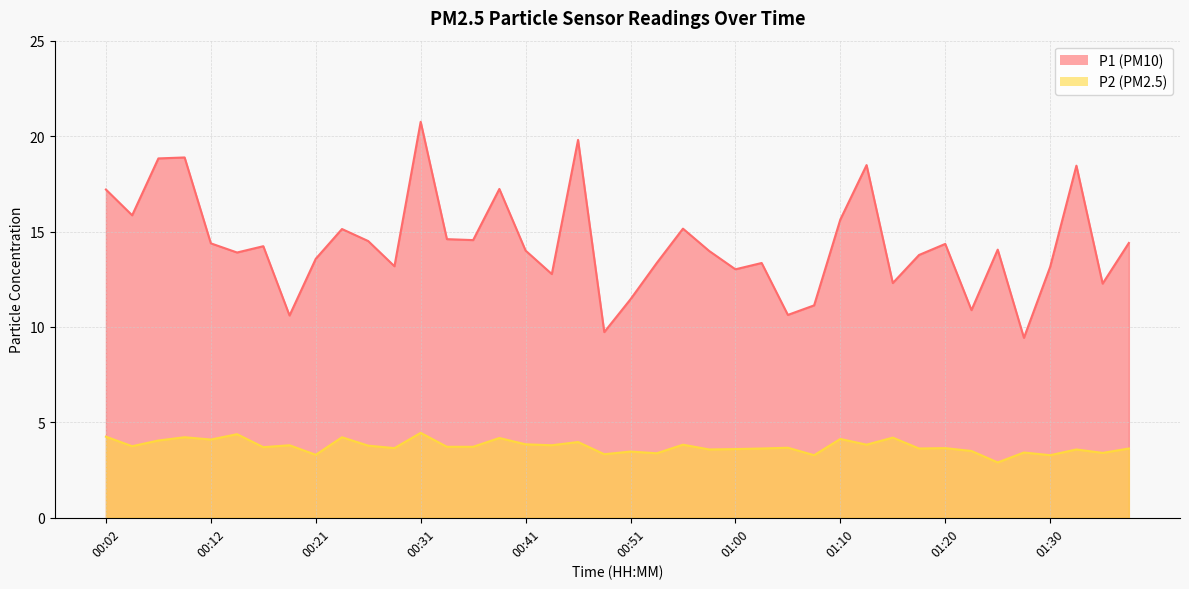

Rank the series by their maximum value, from highest to lowest.

P1, P2